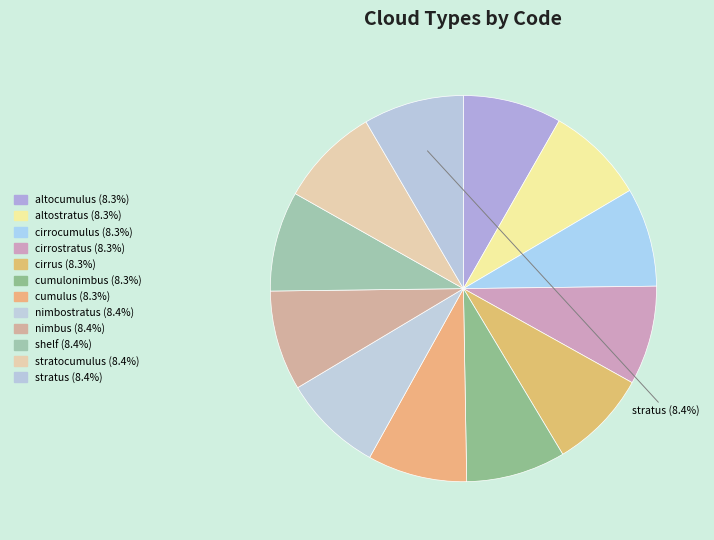

Combined, do altocumulus and cirrus account for over 50%?

No